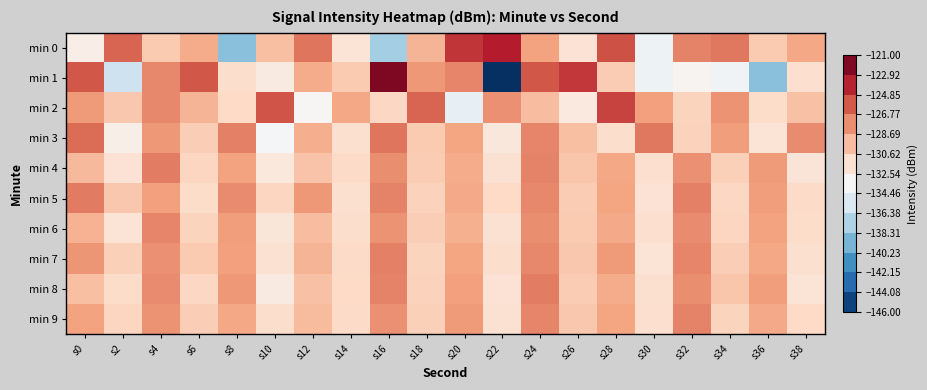

Which series has the largest range (max minus min)?

min 1